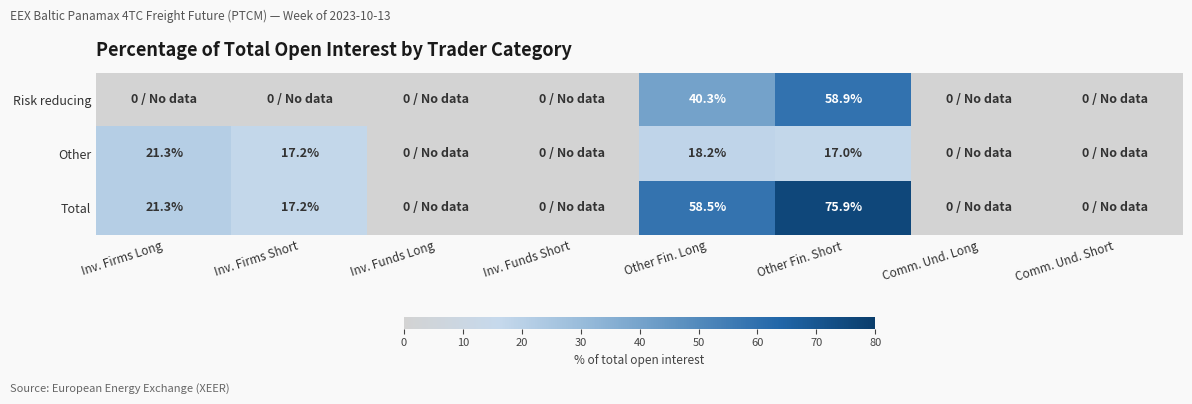

Rank the series at Other Fin. Short from highest to lowest value.

Total, Risk reducing, Other